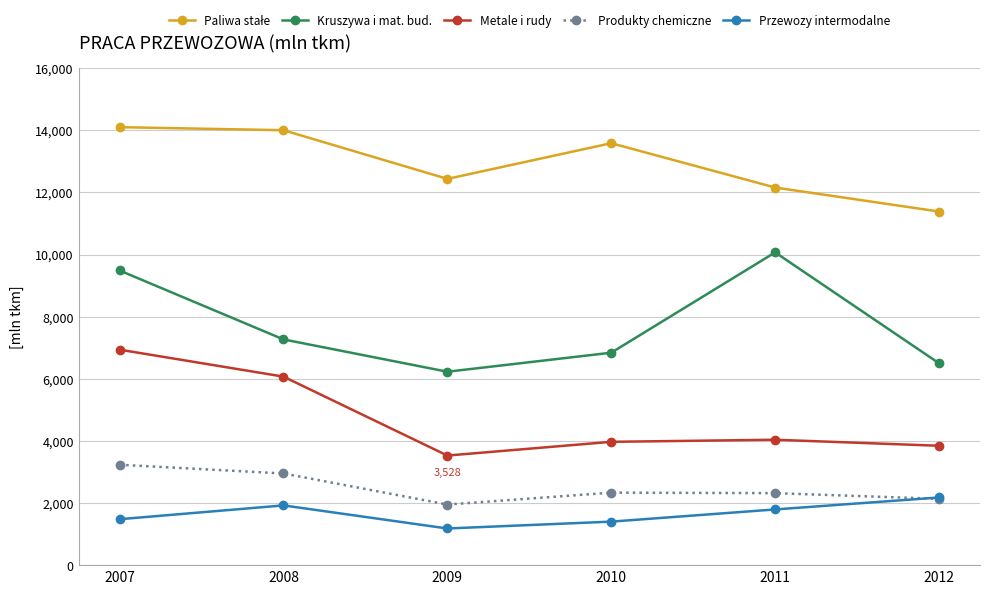

At how many categories does at least one series exceed 7152?

6